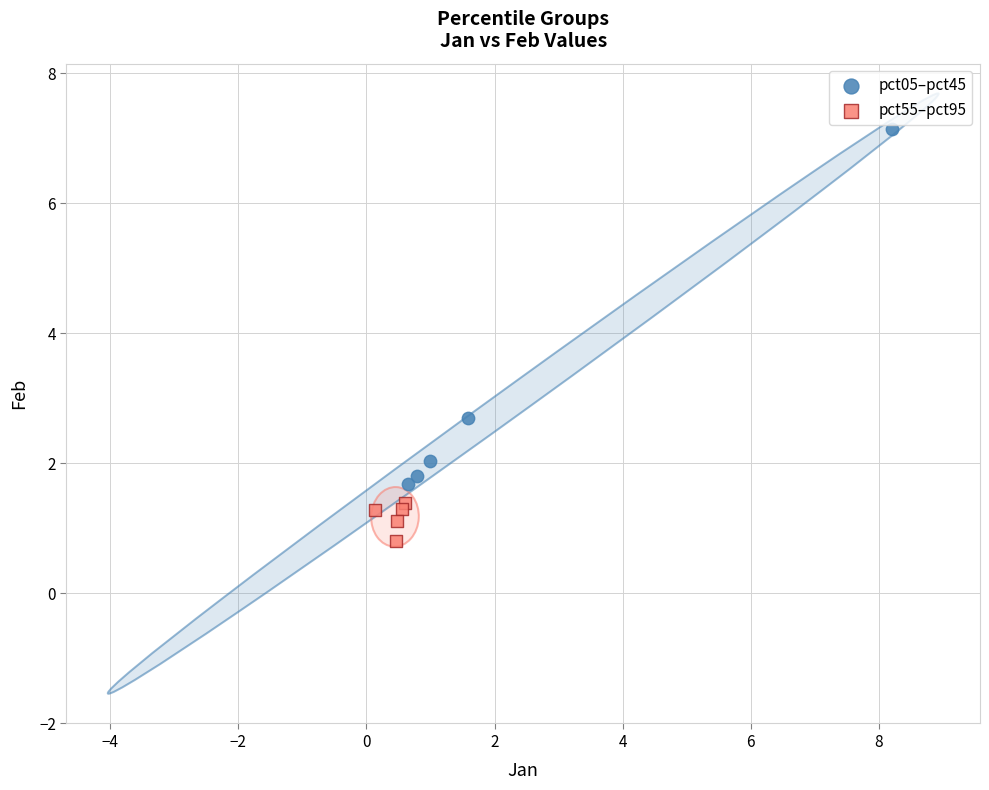

Which series has the widest spread of Y values?

pct05–pct45